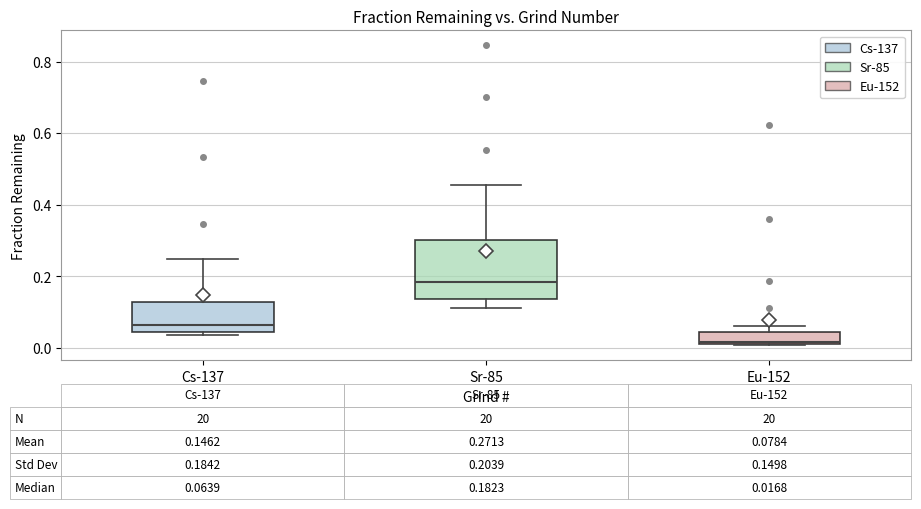

Which box's median line is the lowest?

Eu-152